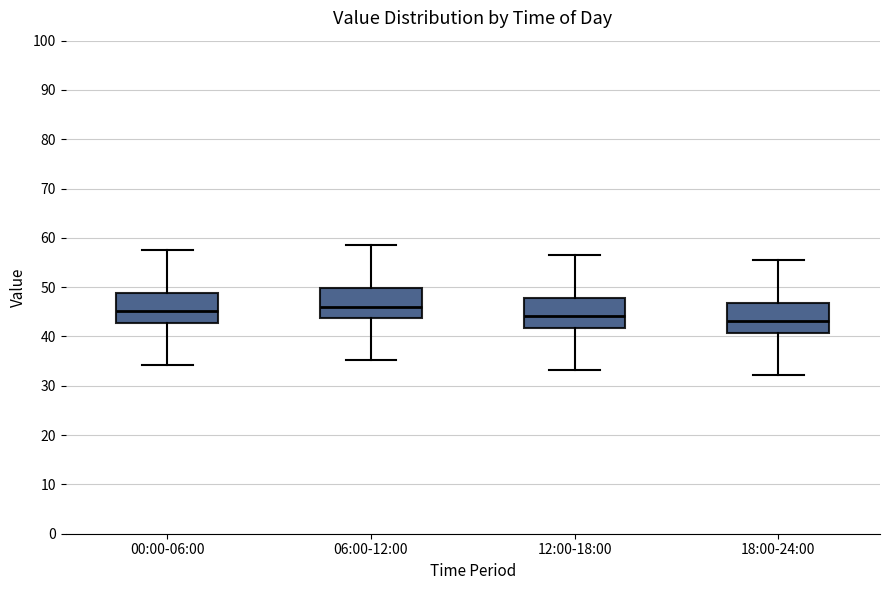

Reading left to right, transcribe this box plot: for each box, give where its median line is, the range the box spans, and where its two whiskers end, as read against the y-axis. The values are not printed on the chart, so give them approximately, as read against the axis.

00:00-06:00: median 45, box 43 to 49, whiskers 34 to 58
06:00-12:00: median 46, box 44 to 50, whiskers 35 to 59
12:00-18:00: median 44, box 42 to 48, whiskers 33 to 57
18:00-24:00: median 43, box 41 to 47, whiskers 32 to 56